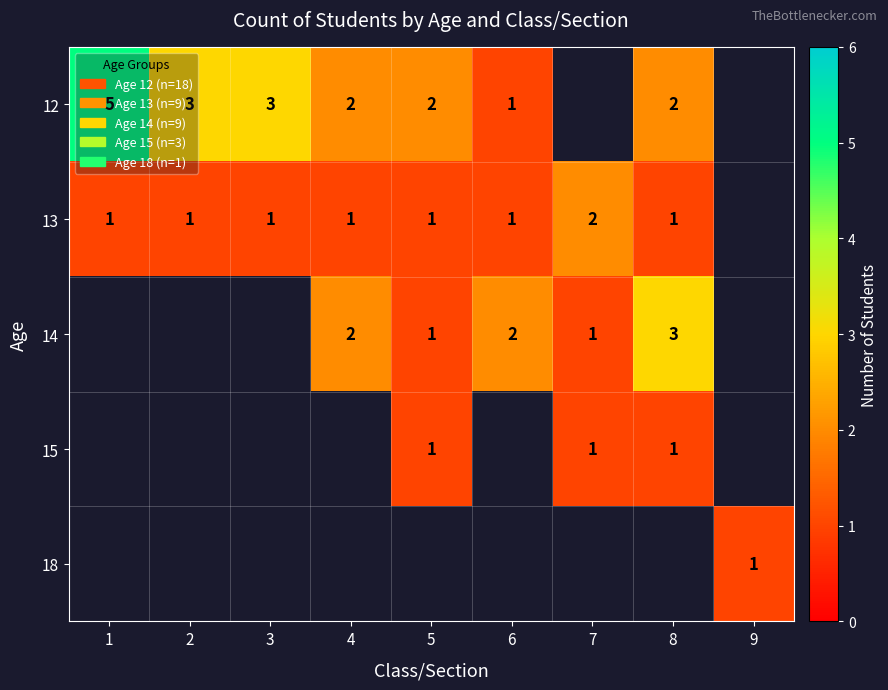

True or false: 15 has a value of 0.3 at 7.

False